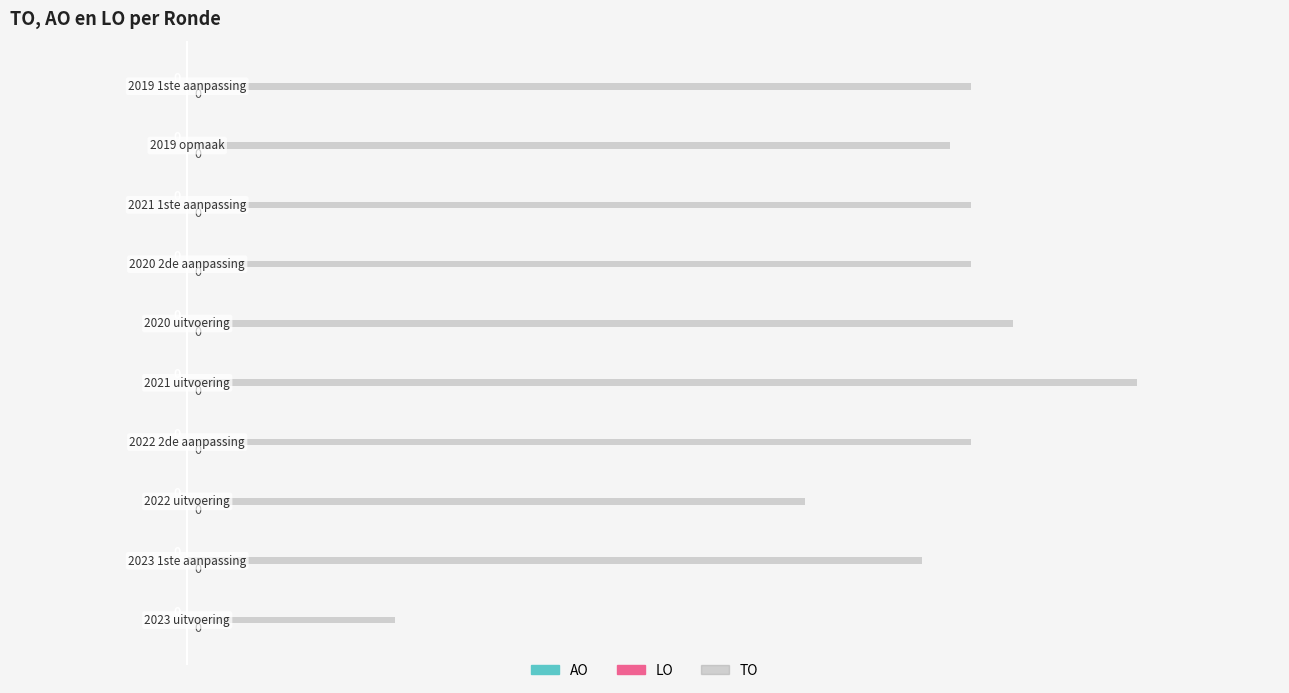

Does the chart contain any negative values?

No